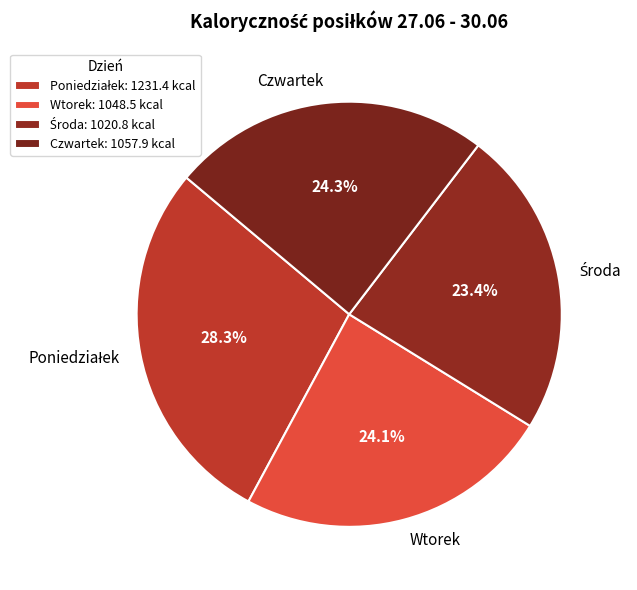

Does any single category account for the majority?

No